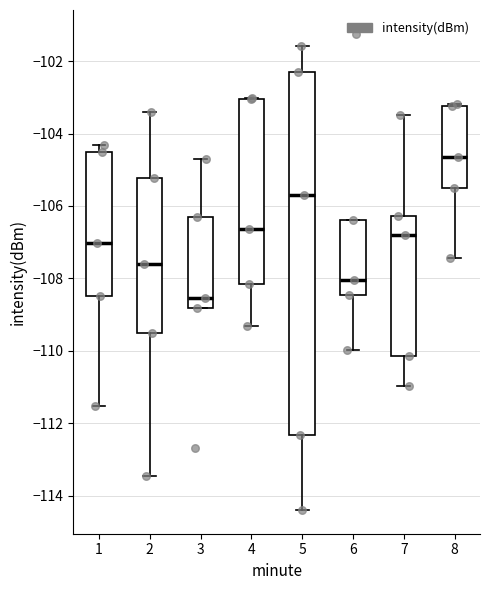

Which box's median line is the lowest?

3